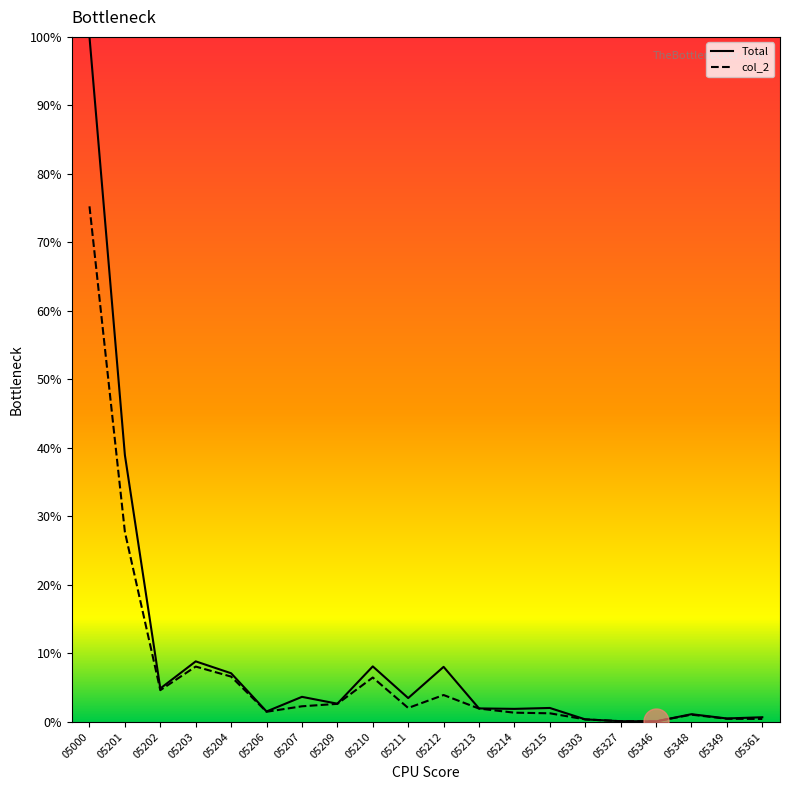

Is this an area chart (filled region under the line)?

No